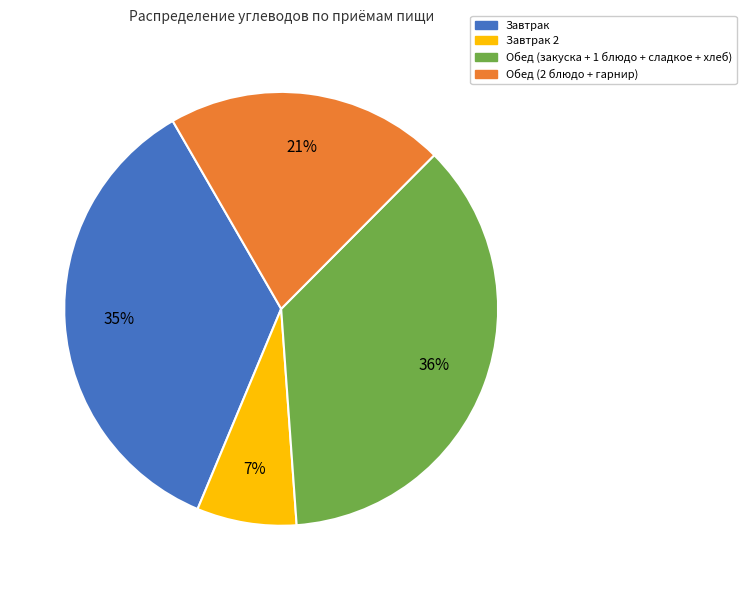

Does any single category account for the majority?

No